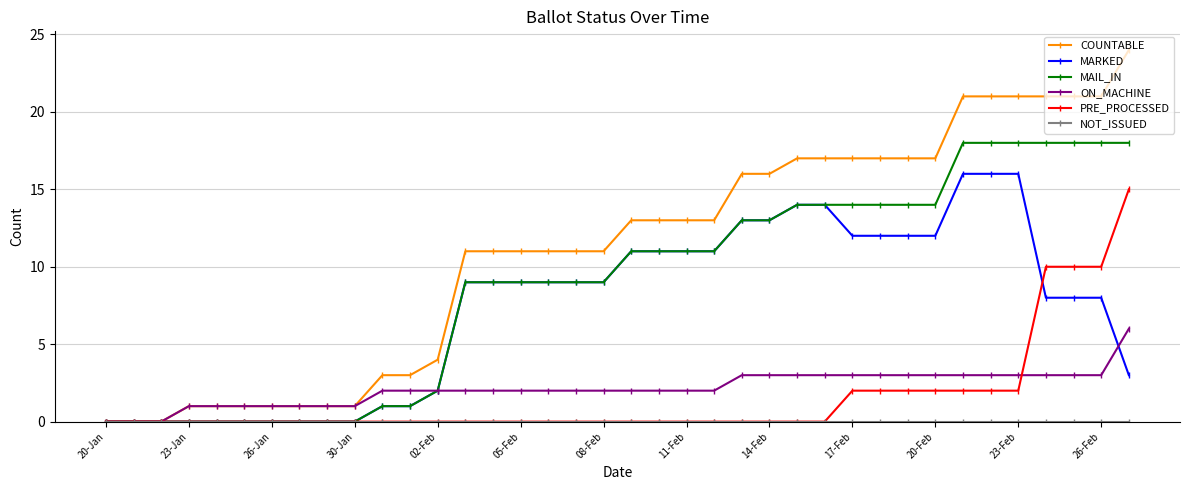

Which series has the widest spread of values?

COUNTABLE